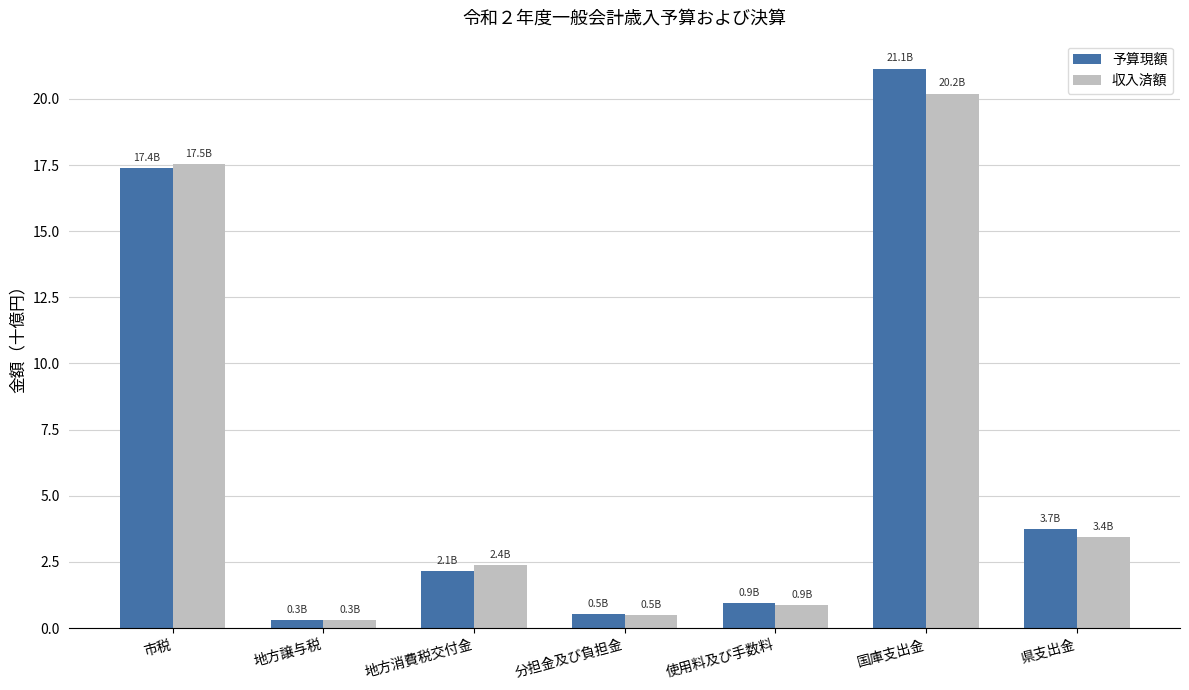

What position from the right is 分担金及び負担金?

4